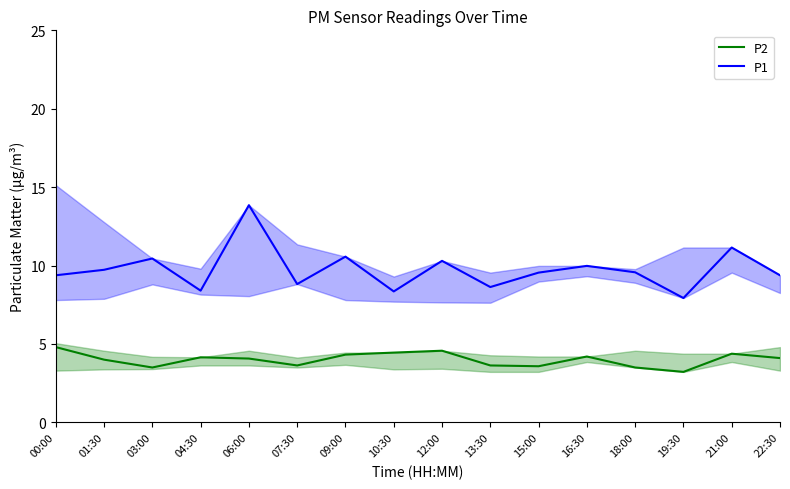

At 21:00, list the series in order from smallest to largest.

P2, P1